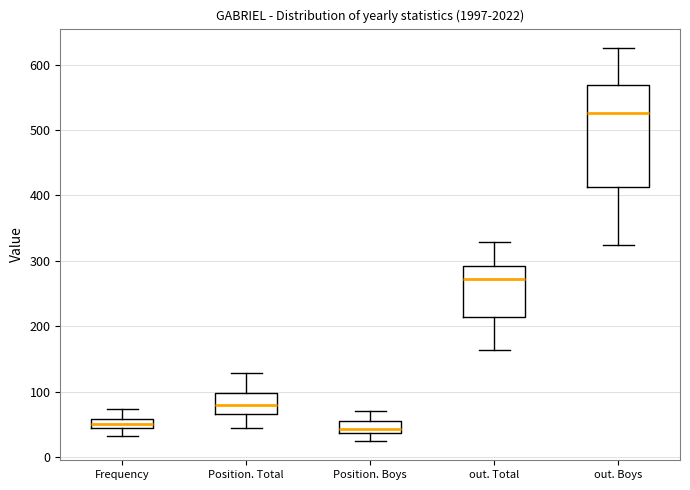

Where does the lower whisker of the box for Position. Boys end on the y-axis? The values are not printed on the chart, so give them approximately, as read against the axis.

30